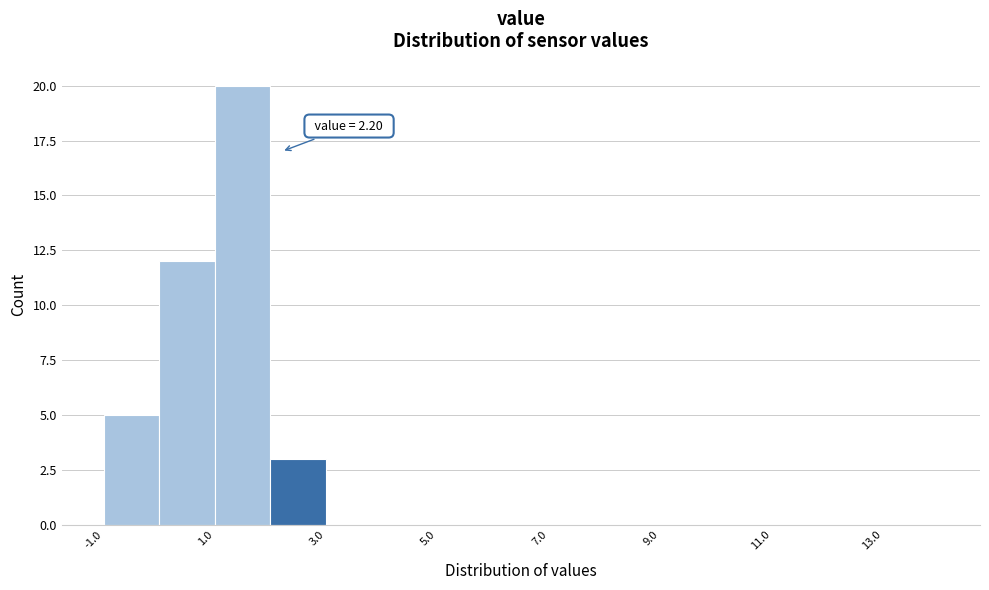

Over which range of the x-axis is the bar tallest?

1 to 2